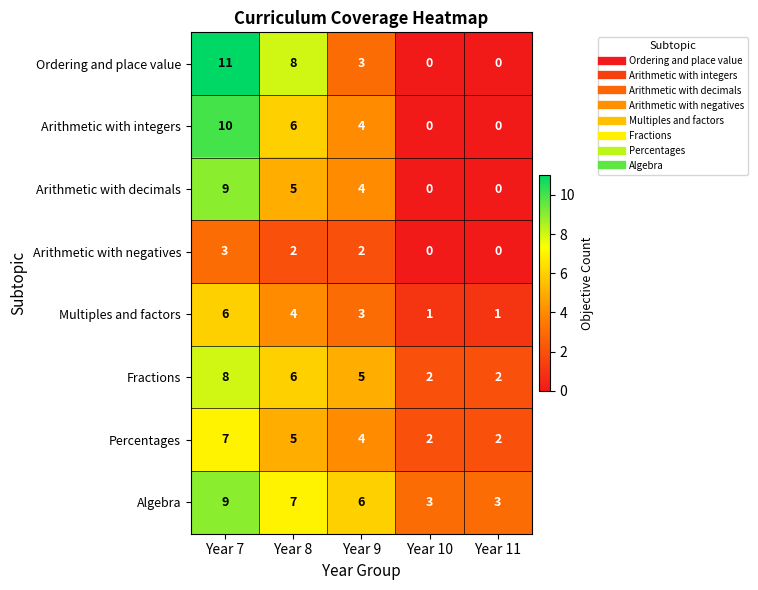

Count the number of categories in the chart.

5